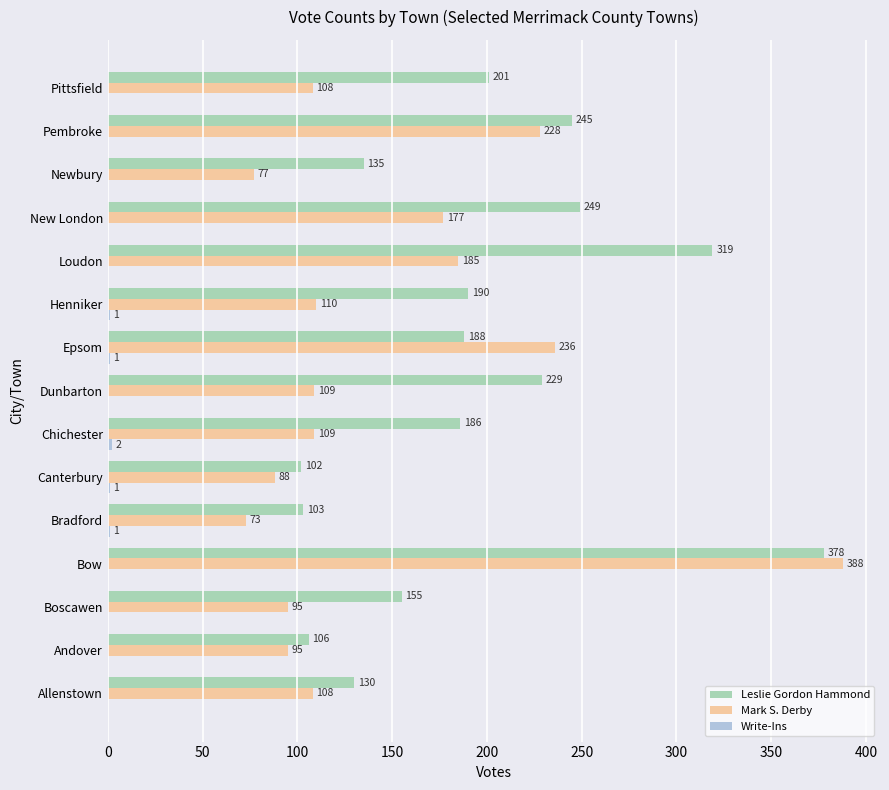

What is the sum of all Mark S. Derby values?

2186